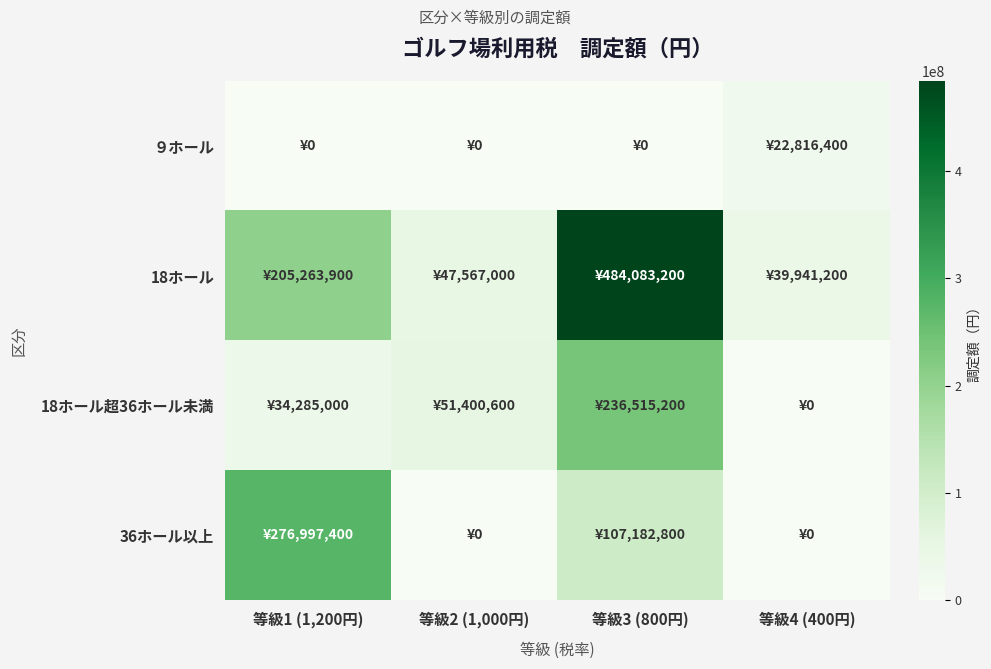

Which series has the widest spread of values?

18ホール